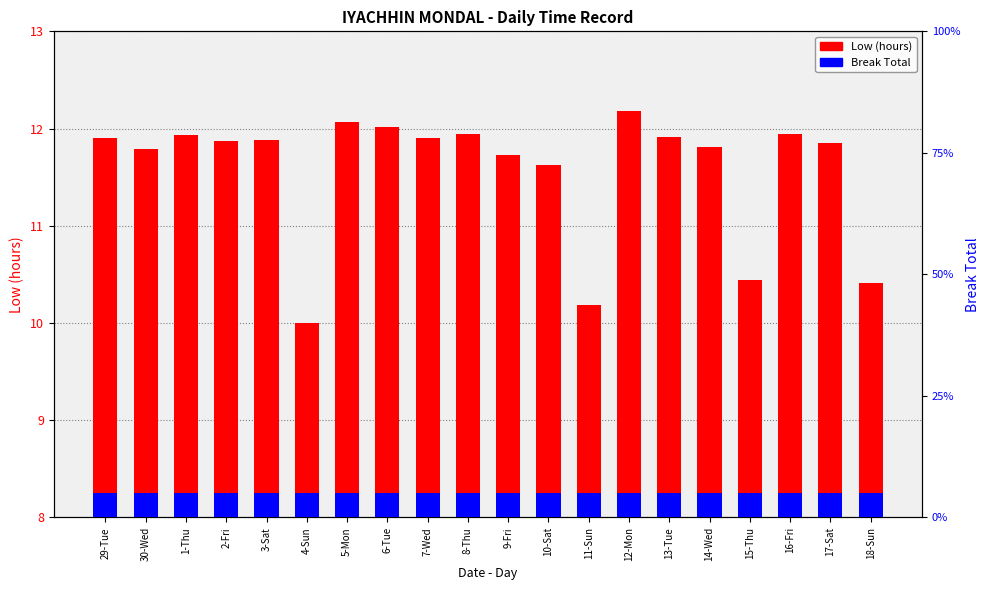

Rank the series by their maximum value, from lowest to highest.

Break Total, Low (hours)